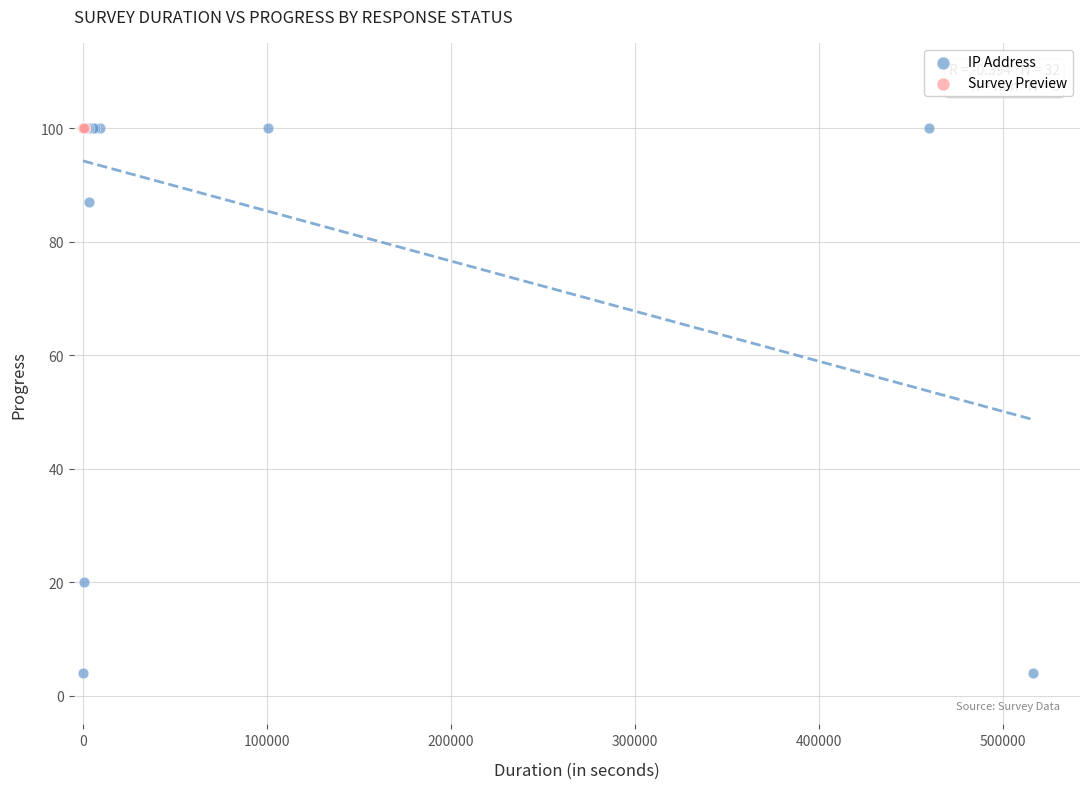

Which series contains the lowest Y value?

IP Address